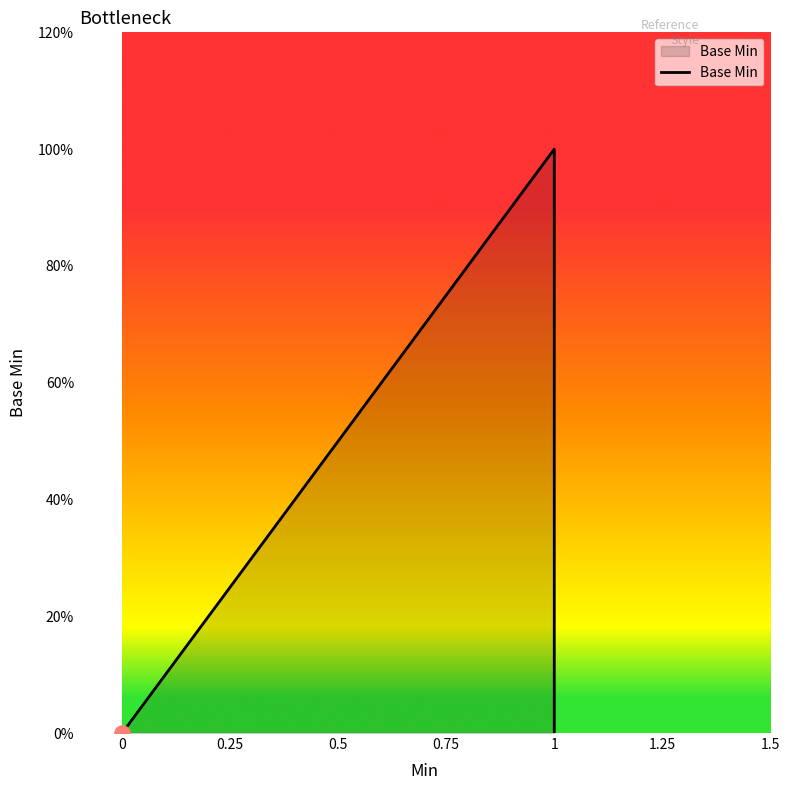

Between 1 and 0, which is larger?

1